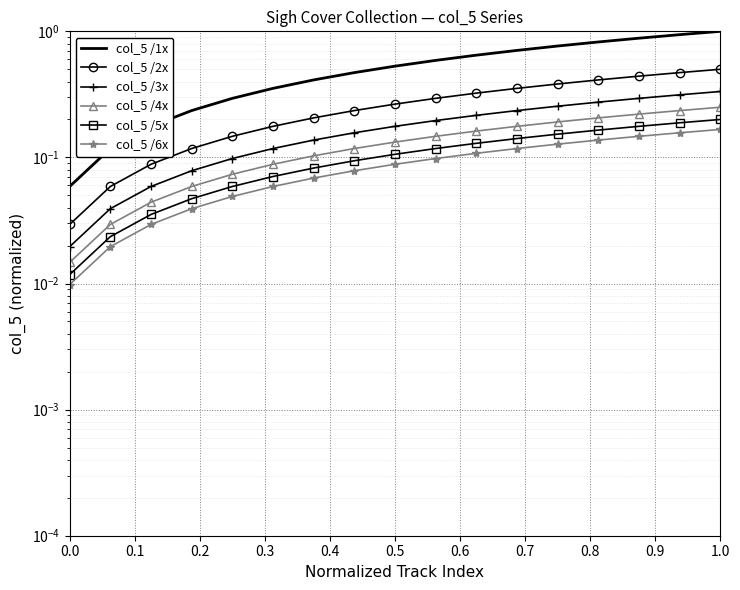

Reading right to left, what are all the values shown in this chart?

col_5 /1x: 1.0	0.9	0.9	0.8	0.8	0.7	0.6	0.6	0.5	0.5	0.4	0.4	0.3	0.2	0.2	0.1	0.1
col_5 /2x: 0.5	0.5	0.4	0.4	0.4	0.4	0.3	0.3	0.3	0.2	0.2	0.2	0.1	0.1	0.1	0.1	0.0
col_5 /3x: 0.3	0.3	0.3	0.3	0.3	0.2	0.2	0.2	0.2	0.2	0.1	0.1	0.1	0.1	0.1	0.0	0.0
col_5 /4x: 0.2	0.2	0.2	0.2	0.2	0.2	0.2	0.1	0.1	0.1	0.1	0.1	0.1	0.1	0.0	0.0	0.0
col_5 /5x: 0.2	0.2	0.2	0.2	0.2	0.1	0.1	0.1	0.1	0.1	0.1	0.1	0.1	0.0	0.0	0.0	0.0
col_5 /6x: 0.2	0.2	0.1	0.1	0.1	0.1	0.1	0.1	0.1	0.1	0.1	0.1	0.0	0.0	0.0	0.0	0.0